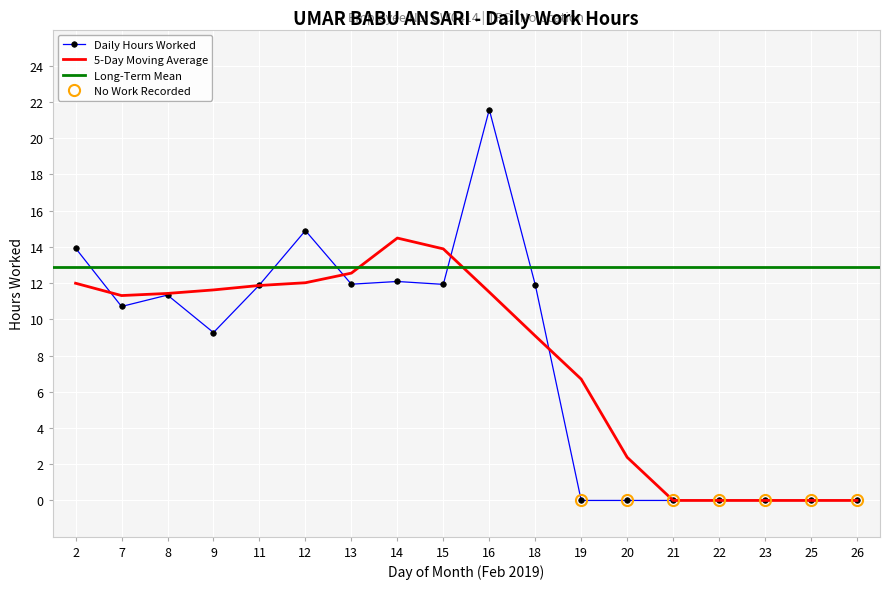

List the labels in order of value, largest first.

16, 12, 2, 14, 13, 15, 18, 11, 8, 7, 9, 19, 20, 21, 22, 23, 25, 26